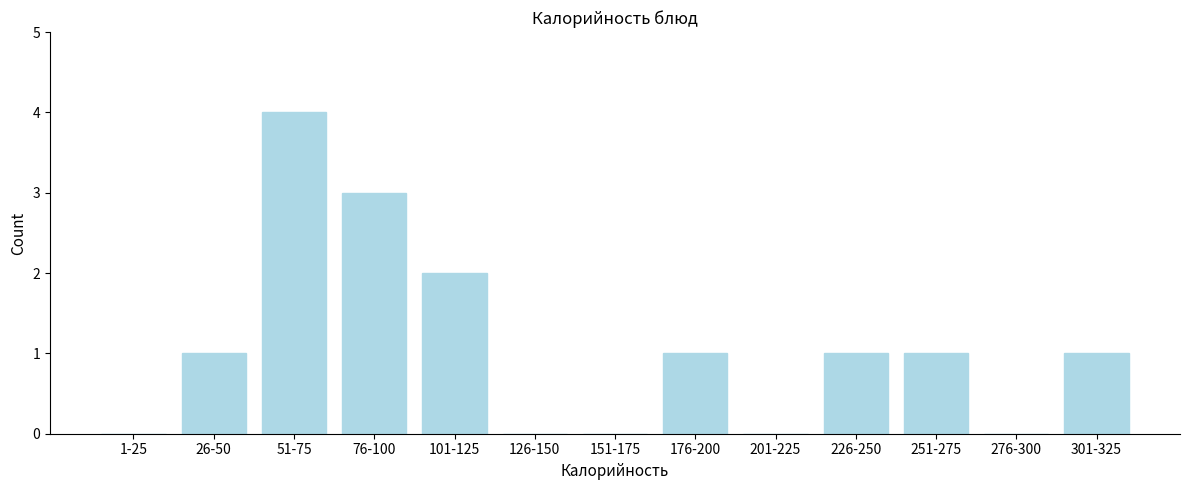

Reading left to right, what are all the values shown in this chart?

1-25=0	26-50=1	51-75=4	76-100=3	101-125=2	126-150=0	151-175=0	176-200=1	201-225=0	226-250=1	251-275=1	276-300=0	301-325=1